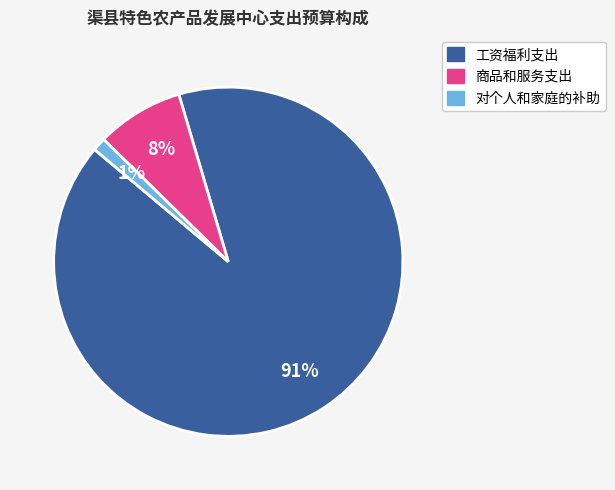

Do 商品和服务支出 and 工资福利支出 together represent more than half of the pie?

Yes